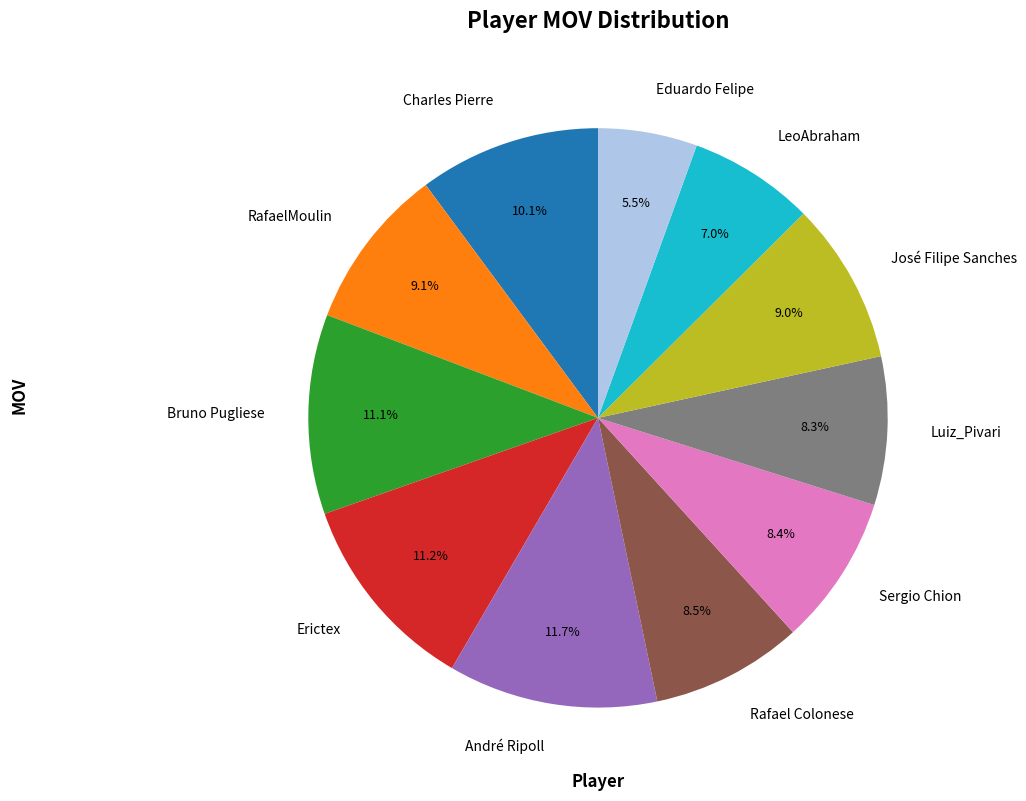

What is the ratio of the value at Luiz_Pivari to the value at Bruno Pugliese?

0.7